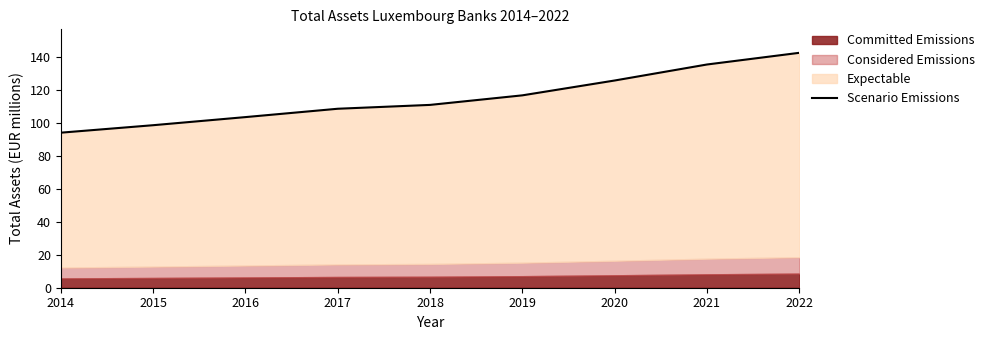

The value at 2022 is 142.2. True or false?

True